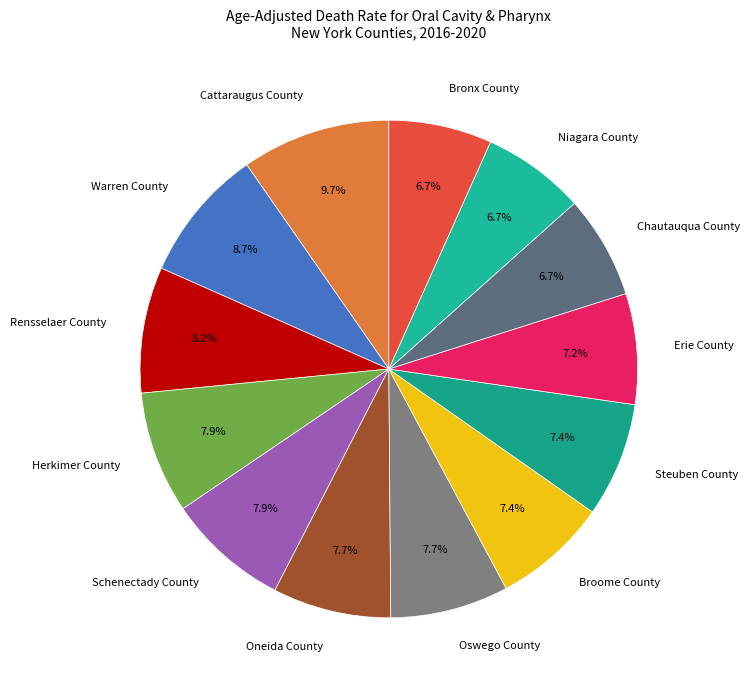

What is the largest slice in the pie chart?

Cattaraugus County